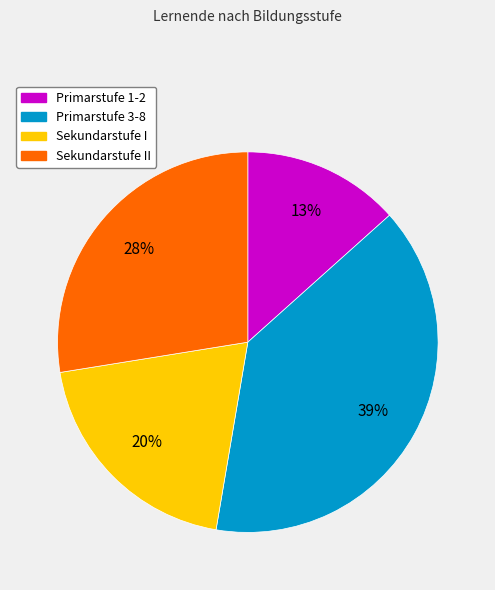

To the nearest percent, what is the difference between the largest and smallest slice percentages?

26%